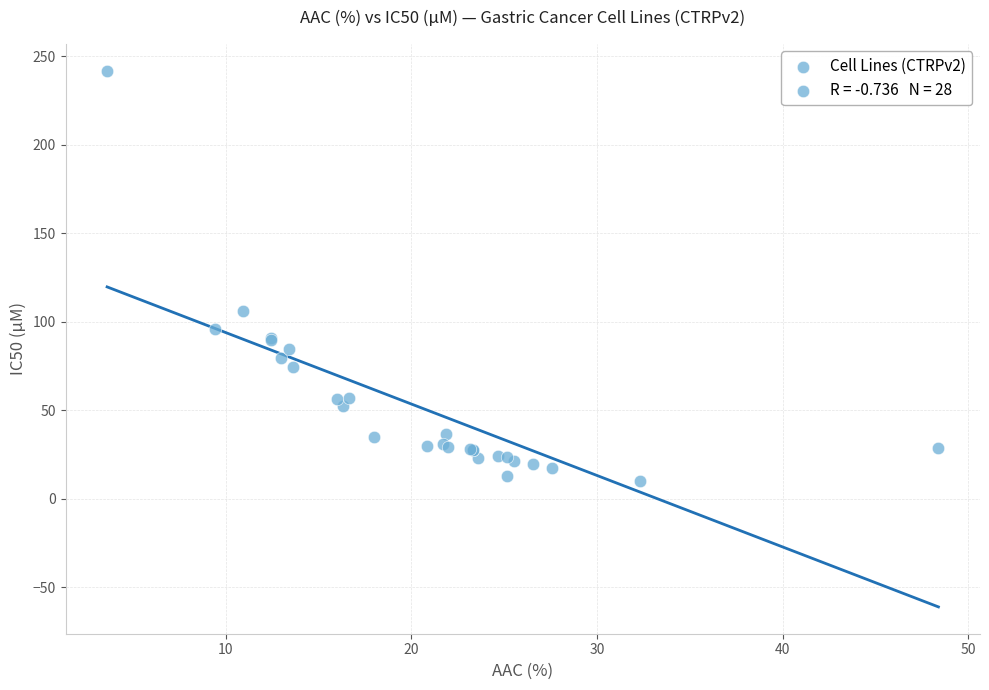

What Y value in the scatter plot is closest to 126?

106.0